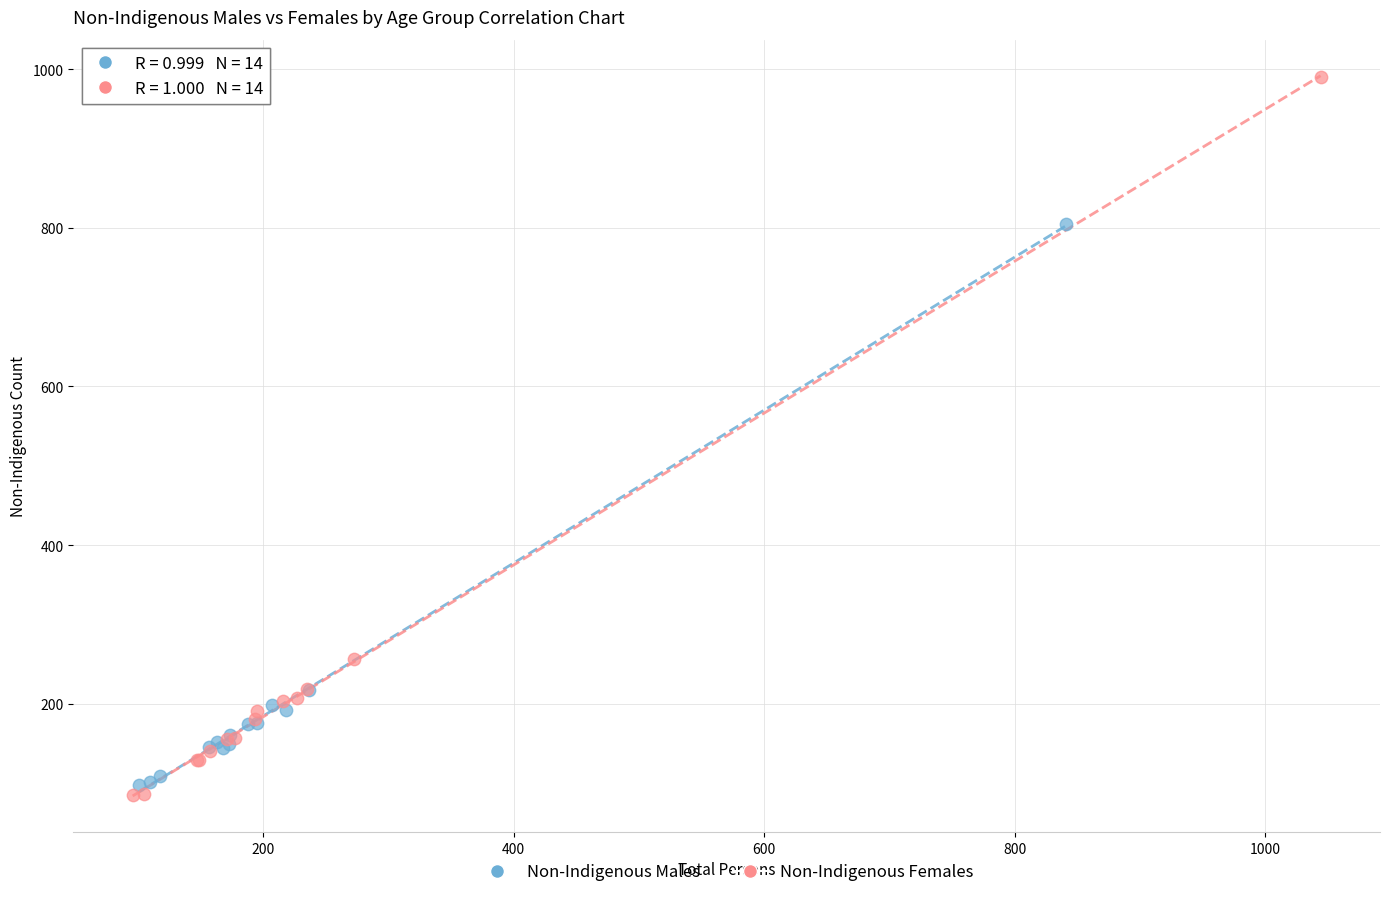

Which series contains the highest Y value?

Non-Indigenous Females